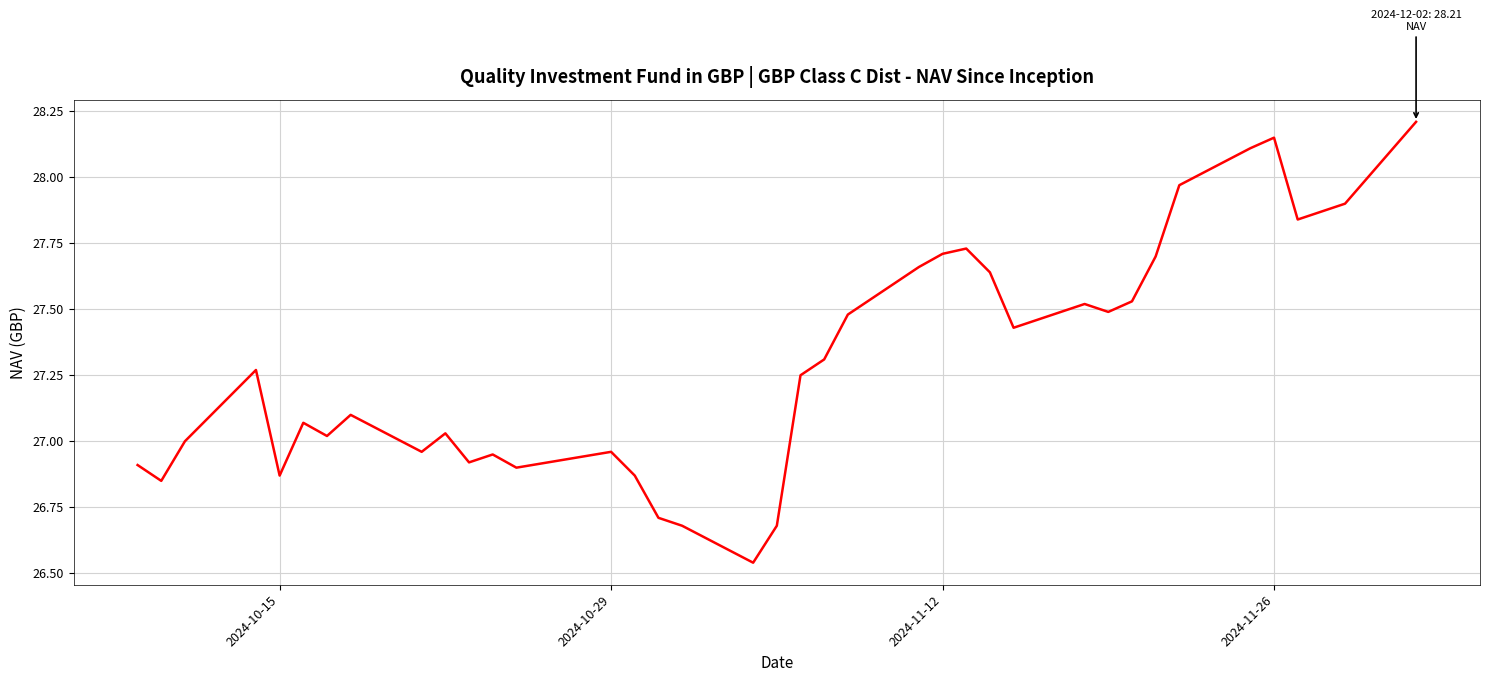

What is the difference between the maximum and minimum values?

1.7